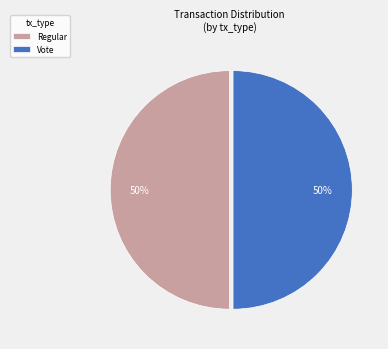

Do Regular and Vote together represent more than half of the pie?

Yes